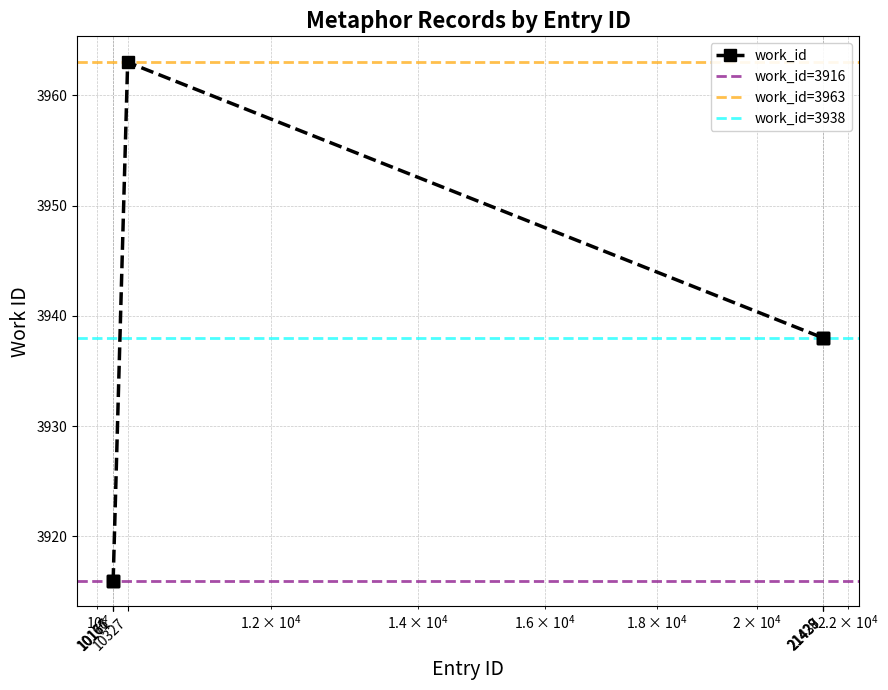

Reading left to right, extract all data points from this chart.

10166=3916	10167=3916	10171=3916	10327=3963	21428=3938	21429=3938	21437=3938